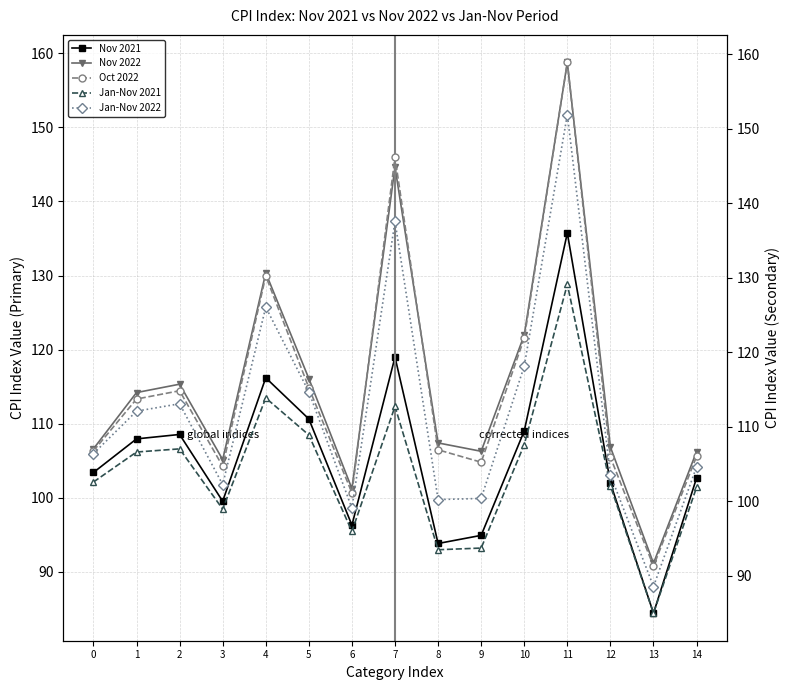

At which label is Nov 2021 closest to 110?

5